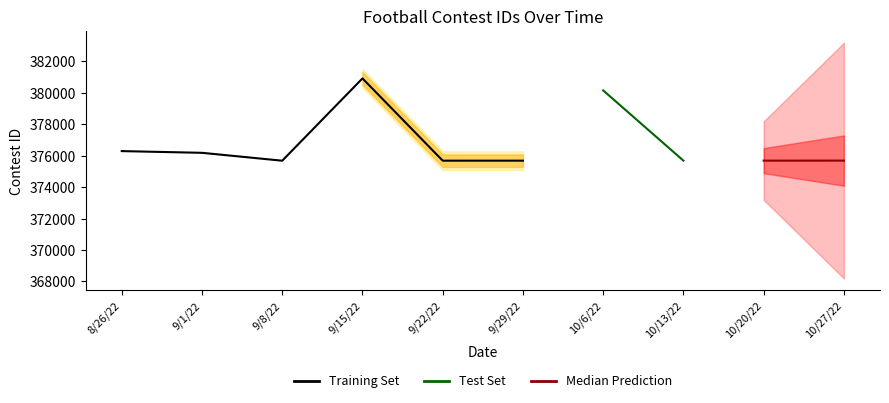

Which series changed the most between 8/26/22 and 10/20/22?

Training Set